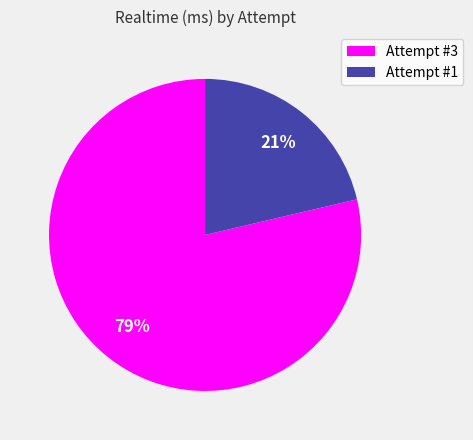

Which slice represents more than half of the pie?

Attempt #3